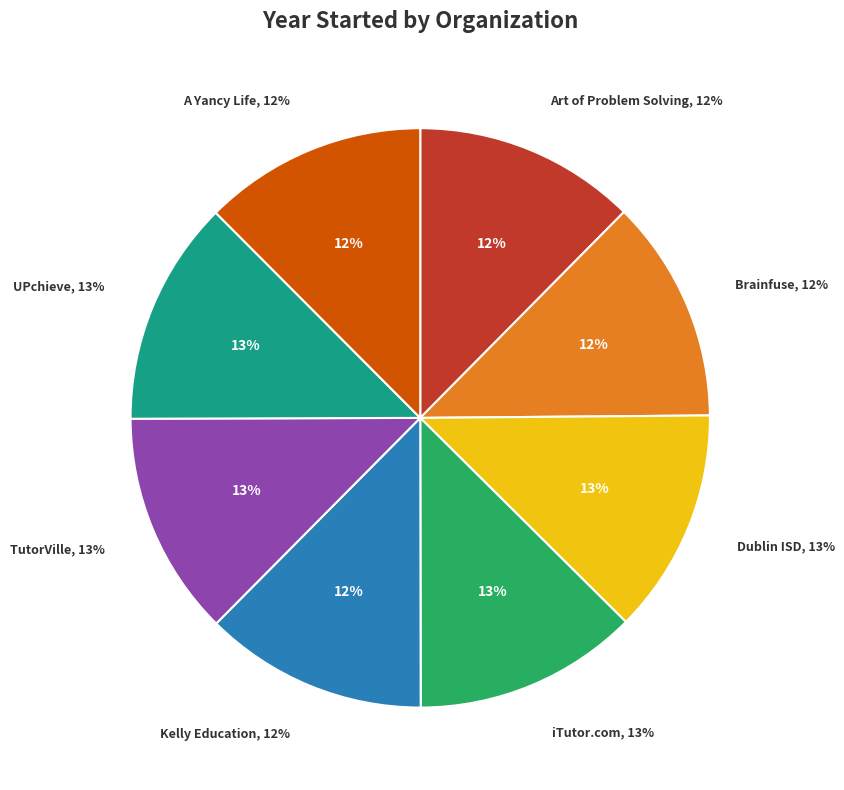

To the nearest percent, what percentage of the pie is A Yancy Life?

12%